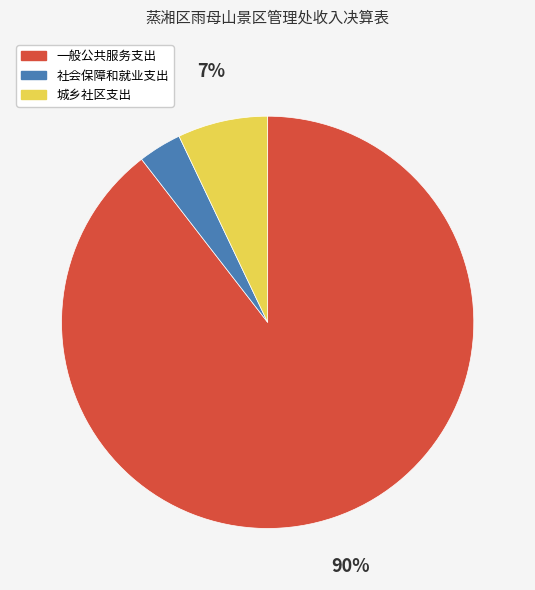

Which slice is the smallest?

社会保障和就业支出